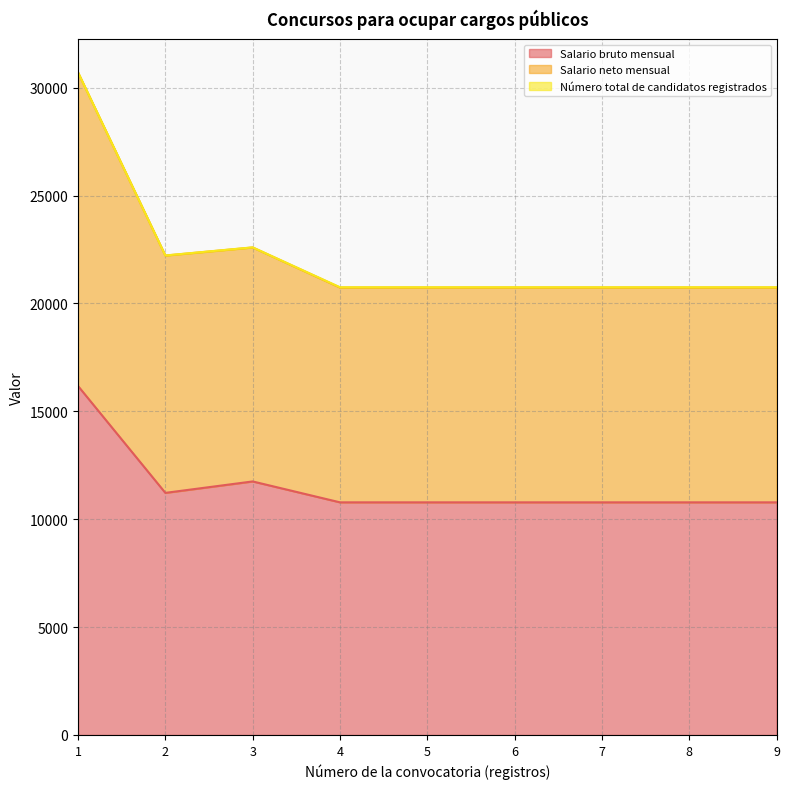

What is the minimum value for Salario bruto mensual?

10782.0